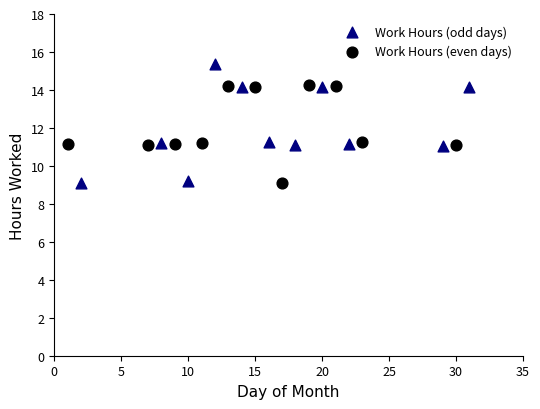

Which series reaches the maximum Y coordinate?

Work Hours (odd days)